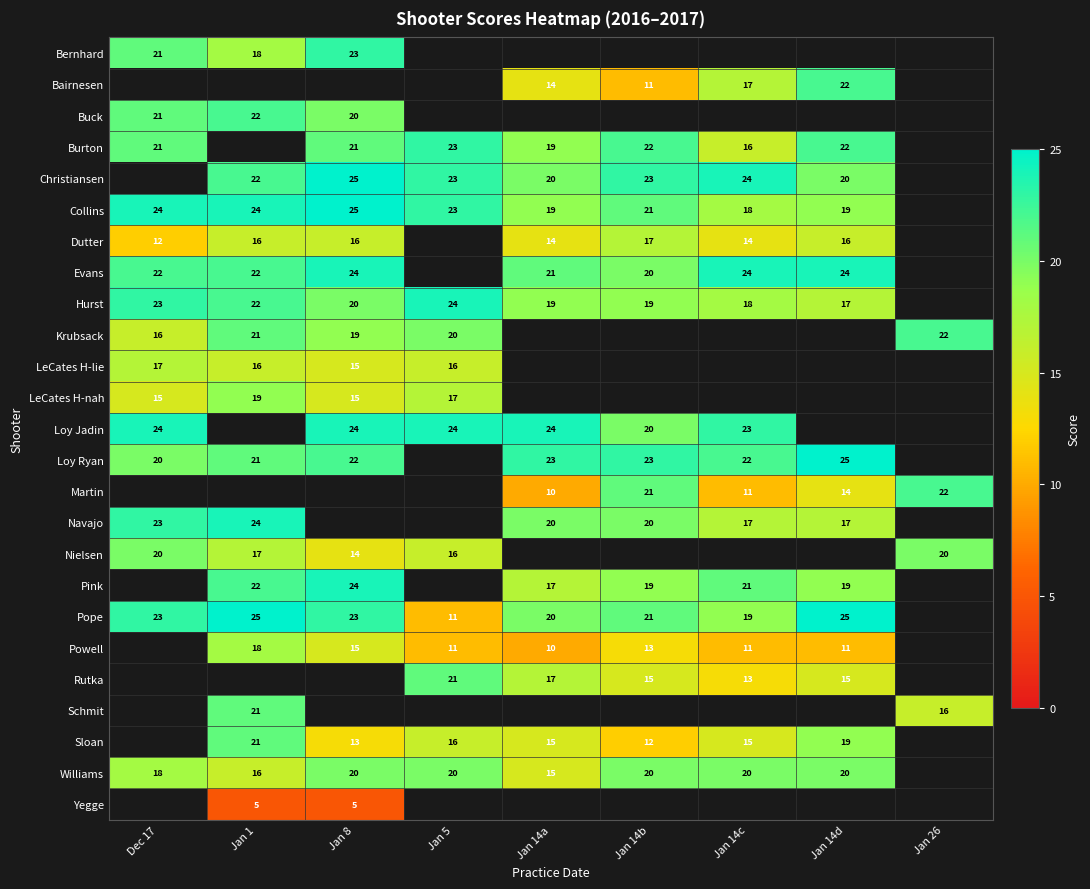

Is it true that Evans equals 24 at Jan 14c?

True